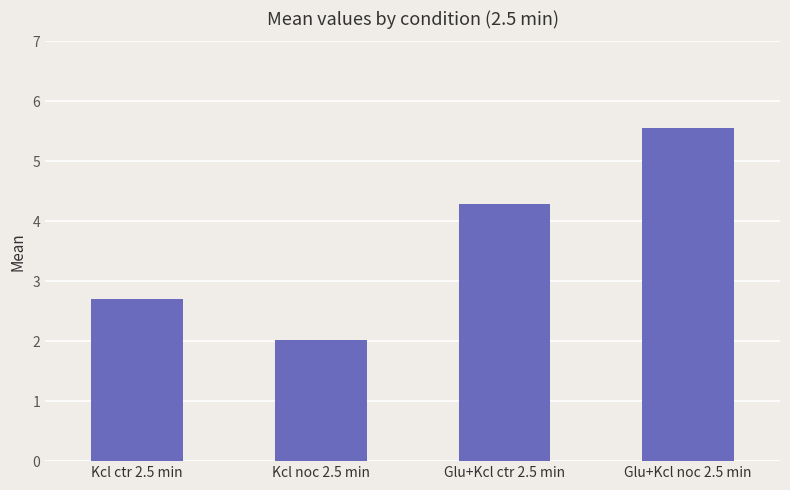

Reading left to right, list all the values displayed in this chart.

2.7	2.0	4.3	5.6